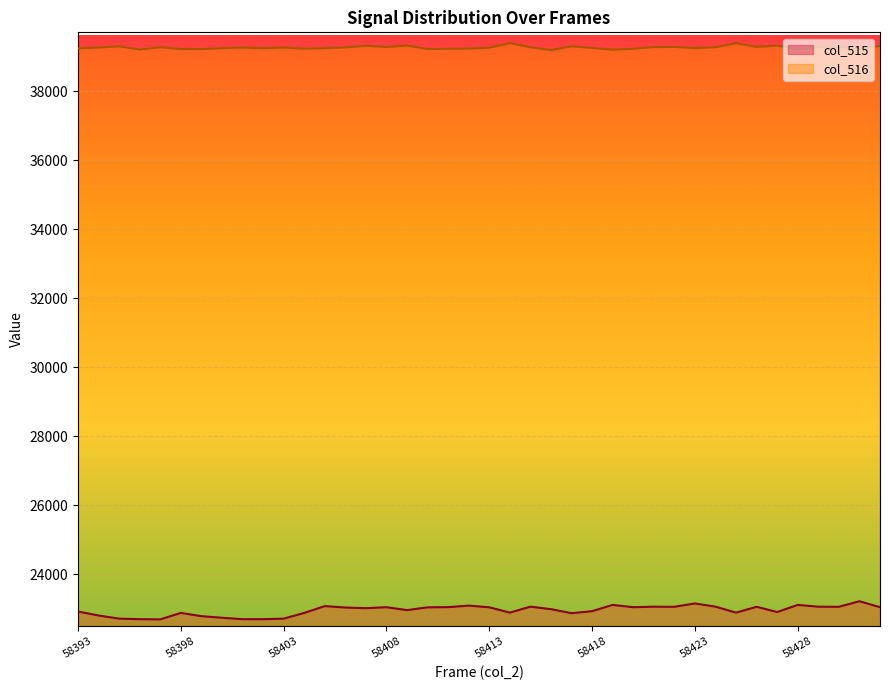

The col_516 series shows 24691 at 58393. True or false?

False